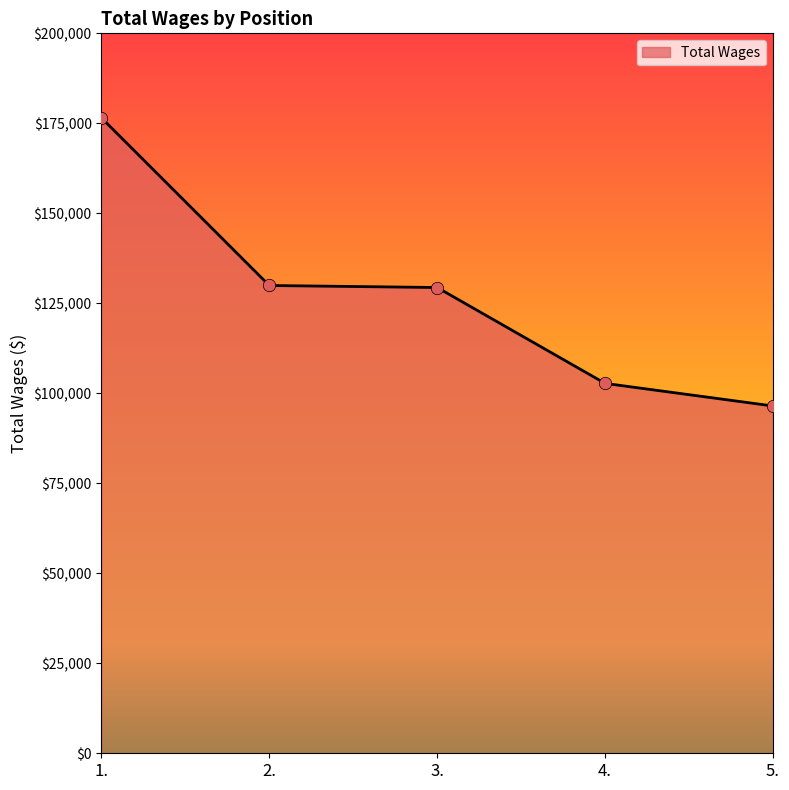

Between 2. and 1., which is larger?

1.